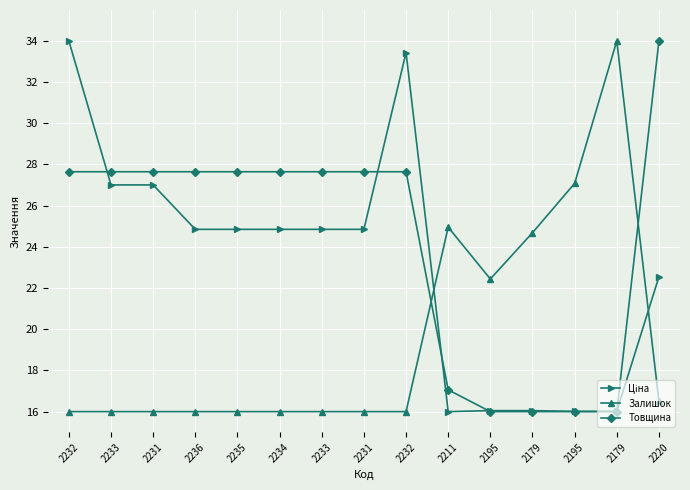

What value does the Товщина series have at 2211?

17.1